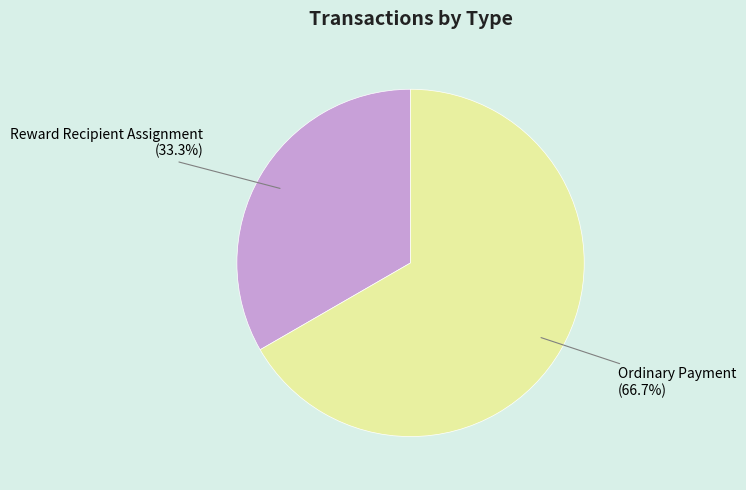

What is the majority slice?

Ordinary Payment